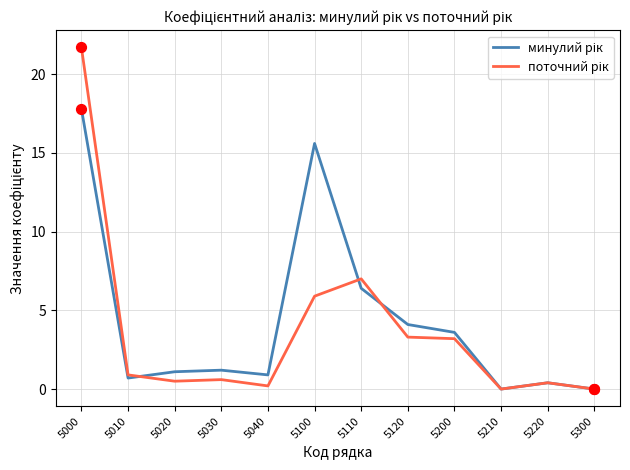

What is the spread (max minus min) of values at 5120?

0.8